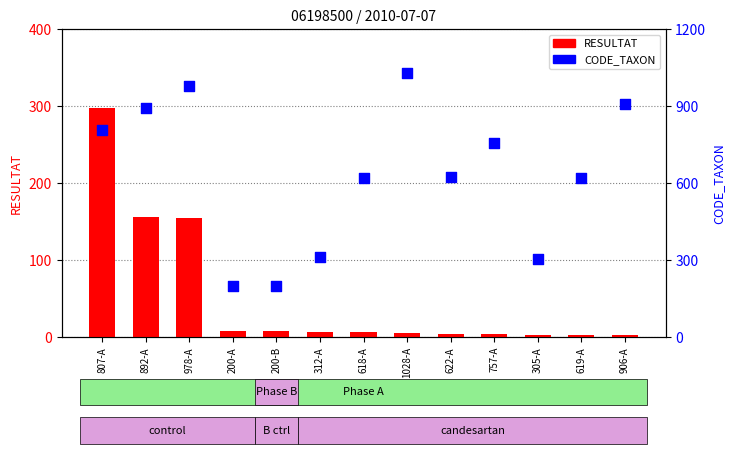

Which series contains the highest Y value?

CODE_TAXON